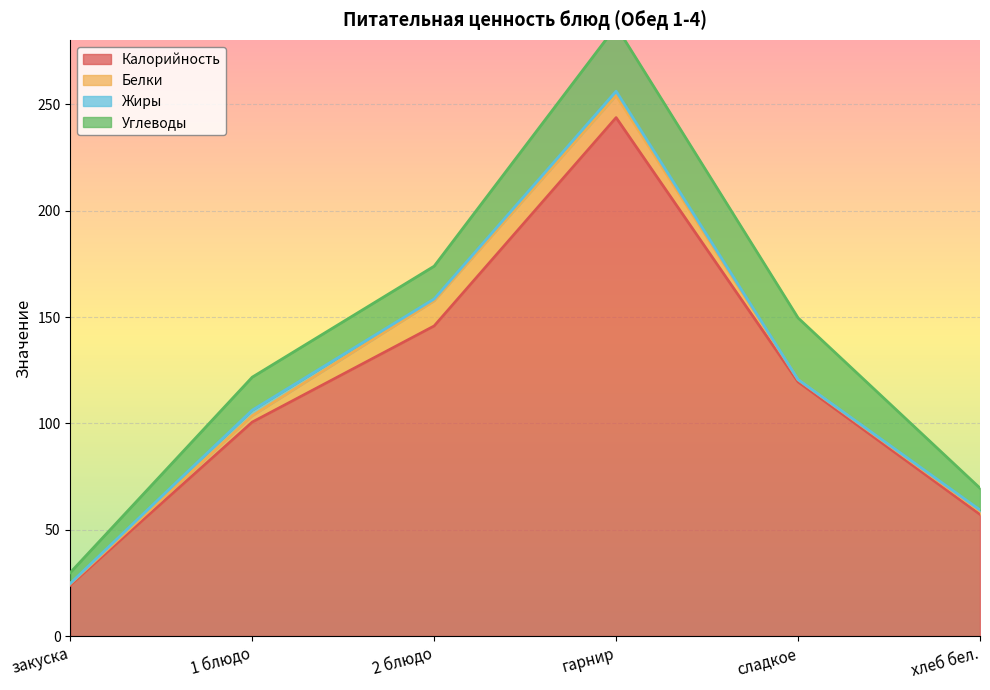

Where is the first local minimum for Углеводы?

2 блюдо